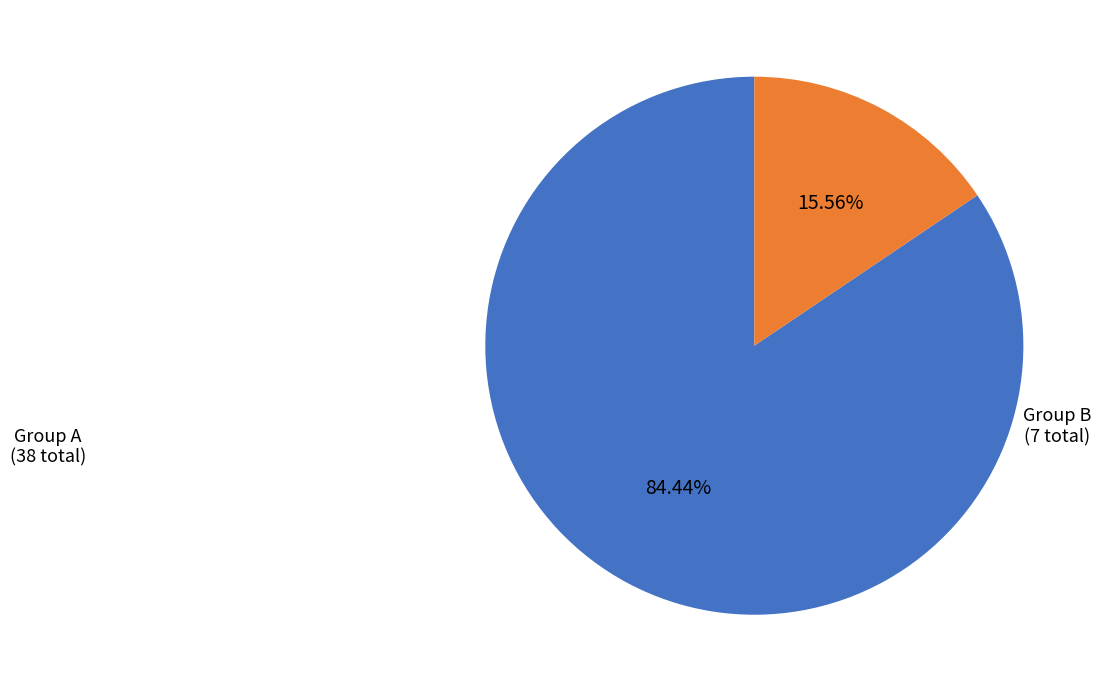

To the nearest percent, what is the difference between the largest and smallest slice percentages?

69%